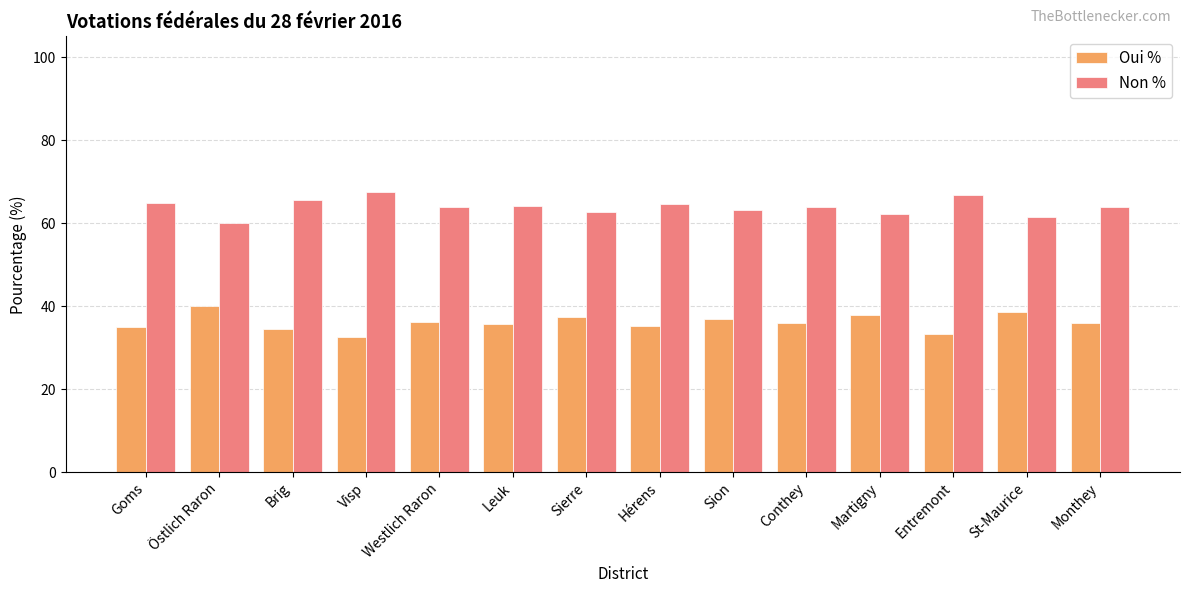

What is the average value of the Non % series?

63.9